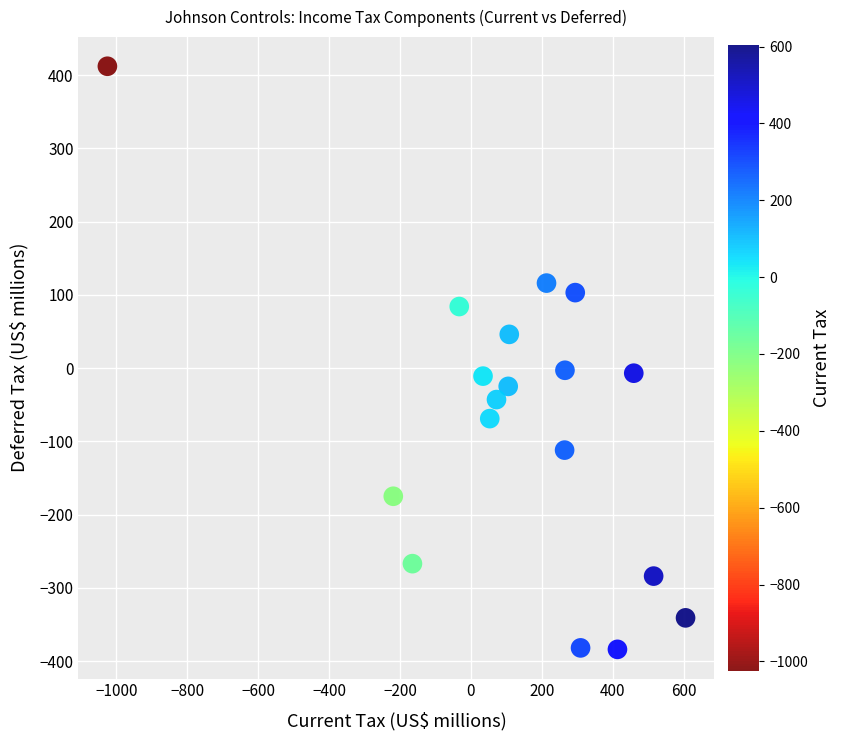

What is the range of Y values (max minus min)?

796